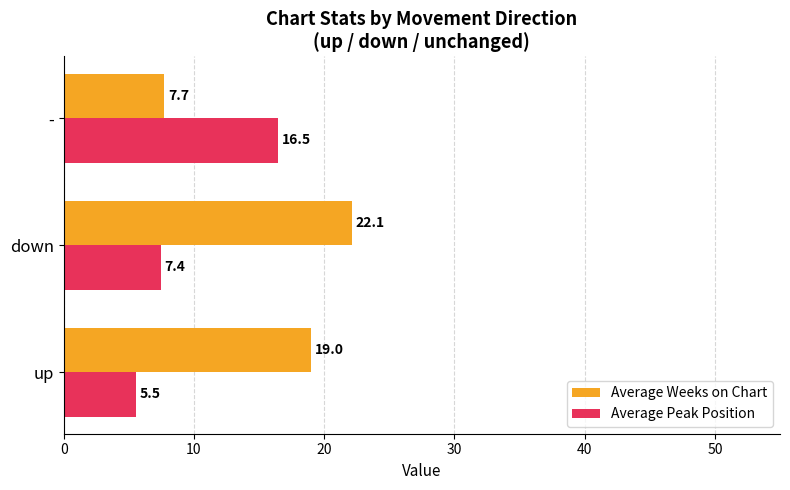

What is the spread (max minus min) of values at down?

14.7